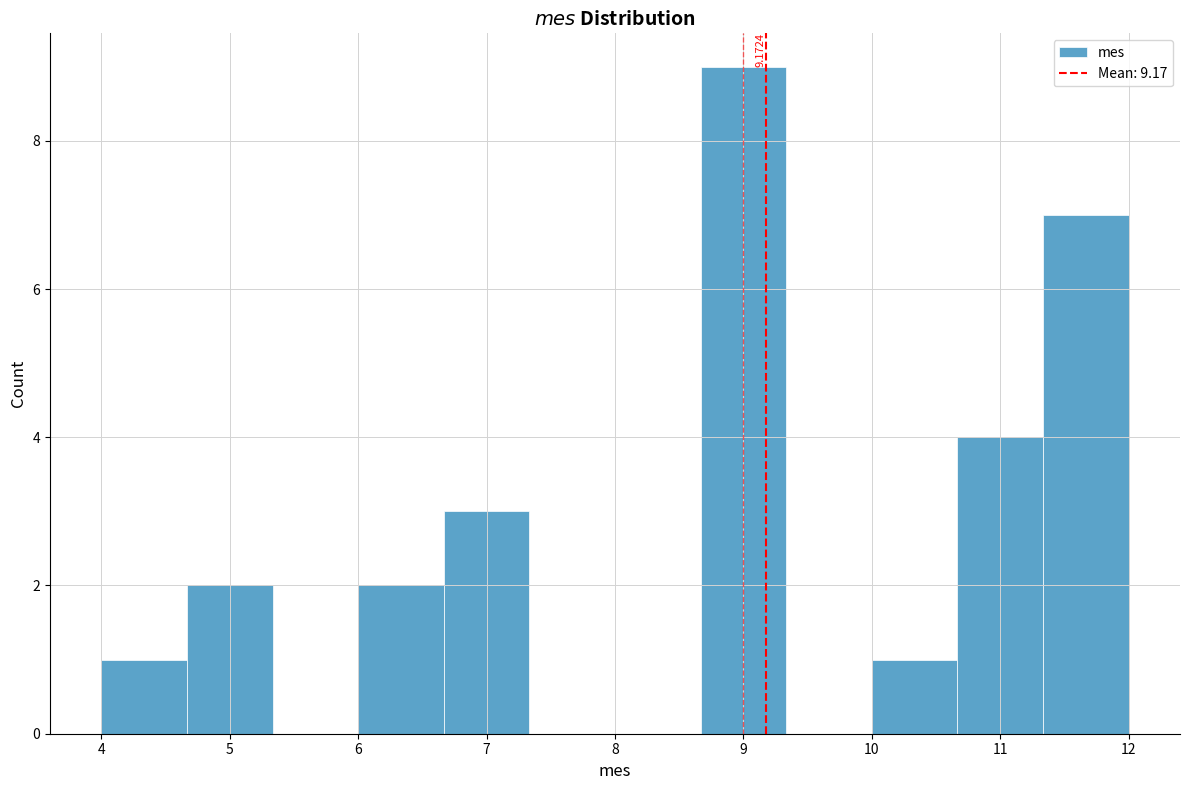

Which range on the x-axis has the tallest bar?

8.7 to 9.3